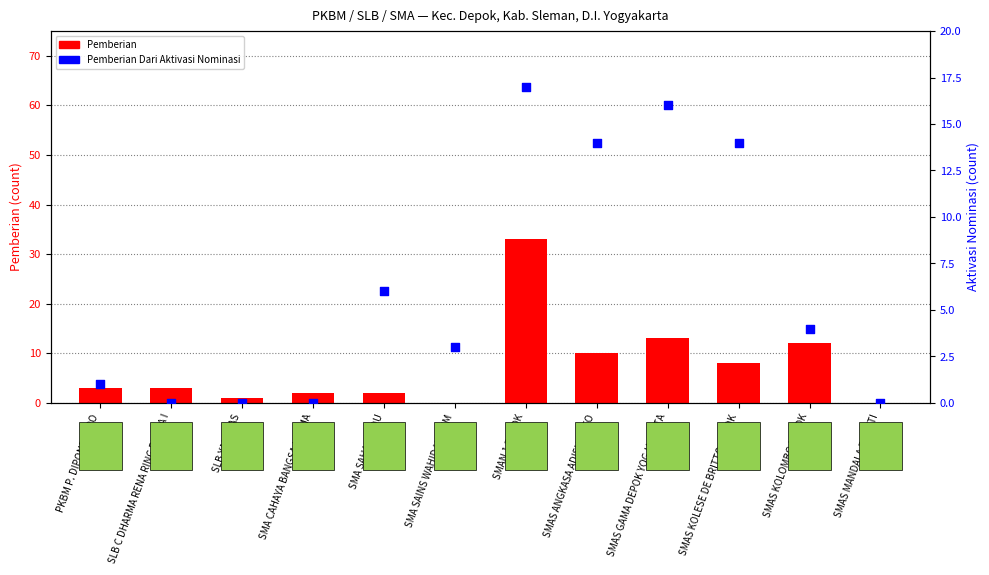

Which series reaches the minimum Y coordinate?

Pemberian